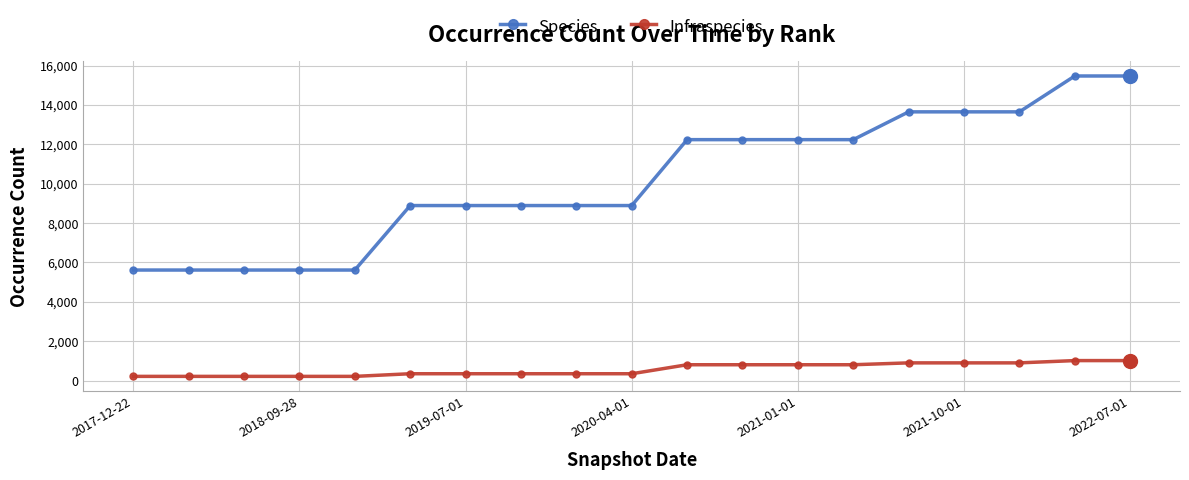

Which series has the largest range (max minus min)?

Species